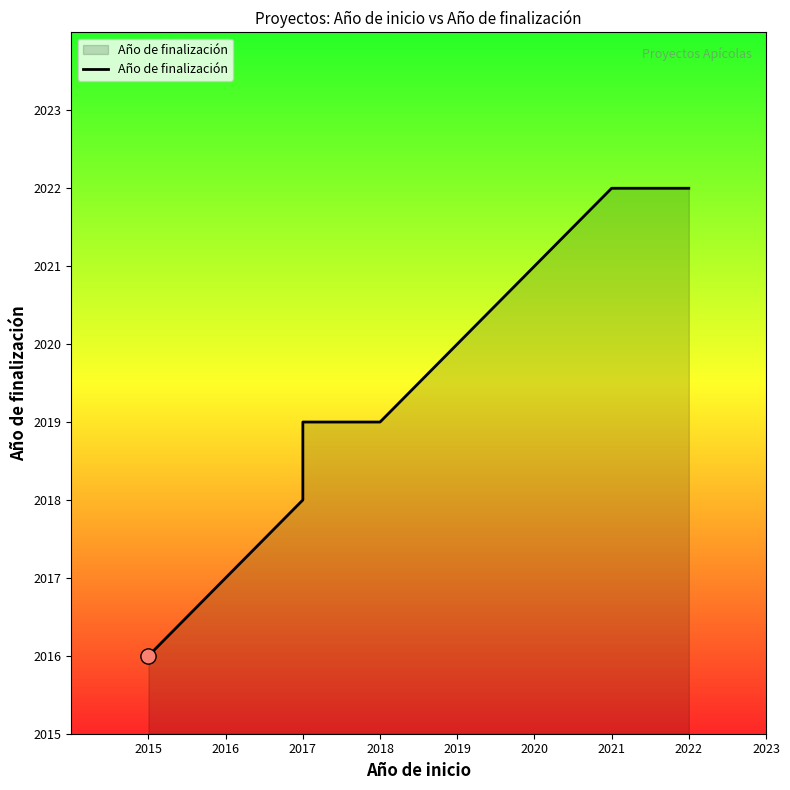

Approximately how many times larger is the value at 2017 compared to 2017?

1.0